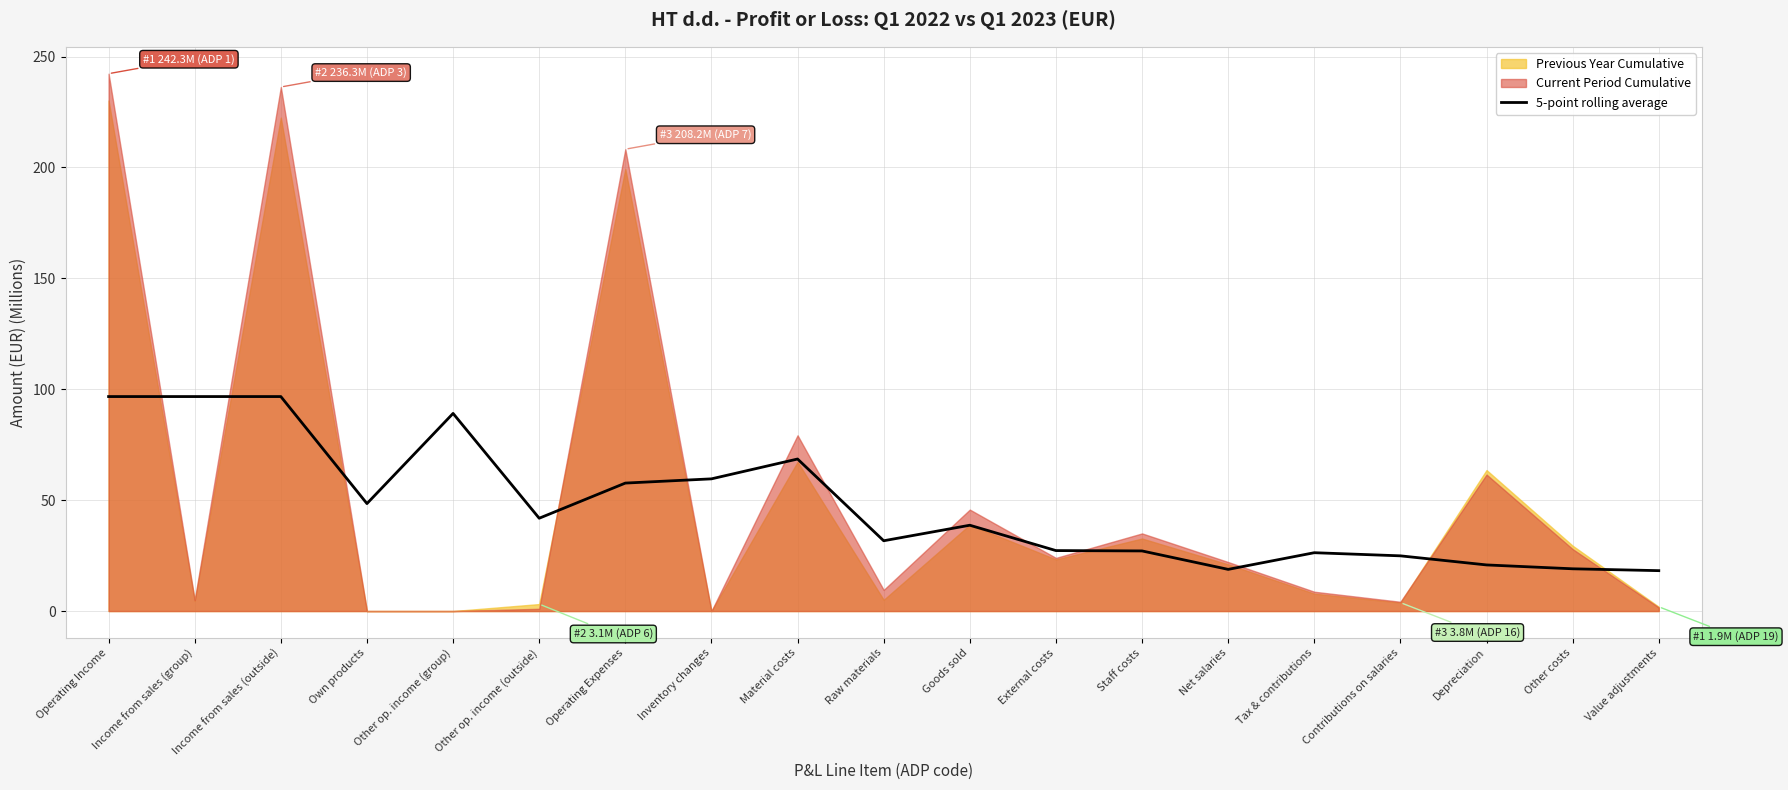

Reading left to right, extract all data points from this chart.

96.7	96.7	96.7	48.5	89.1	41.9	57.7	59.6	68.6	31.7	38.7	27.3	27.1	18.8	26.3	24.9	20.8	19.1	18.2